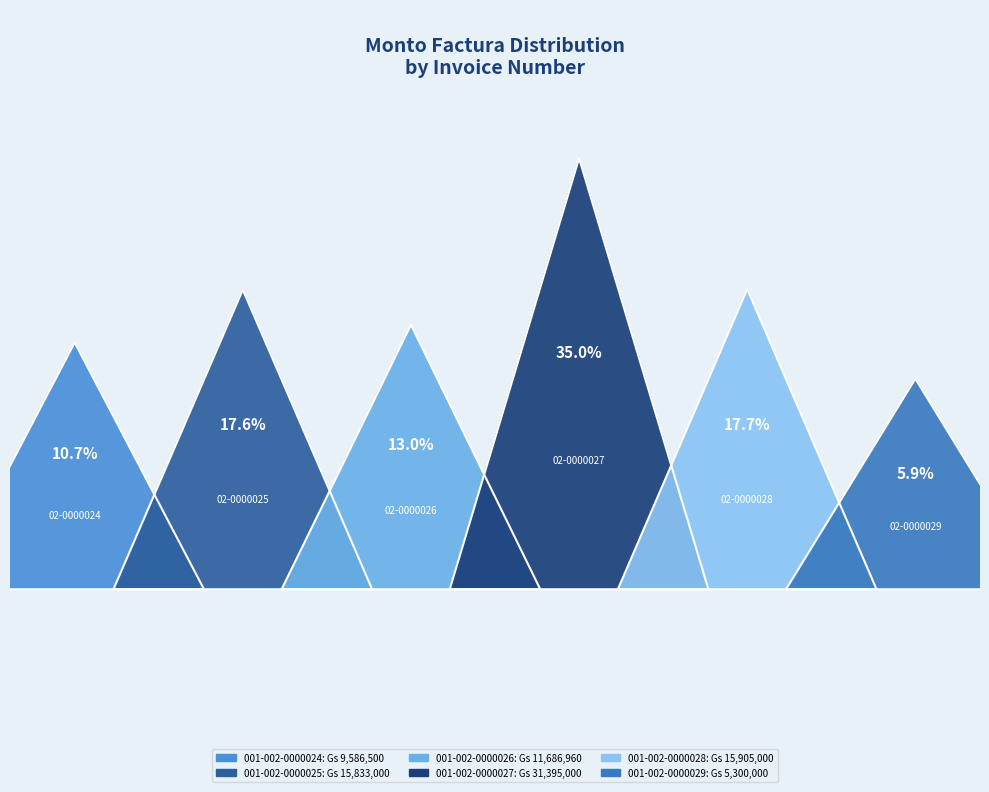

What is the change in value from 001-002-0000025 to 001-002-0000029?

-10533000